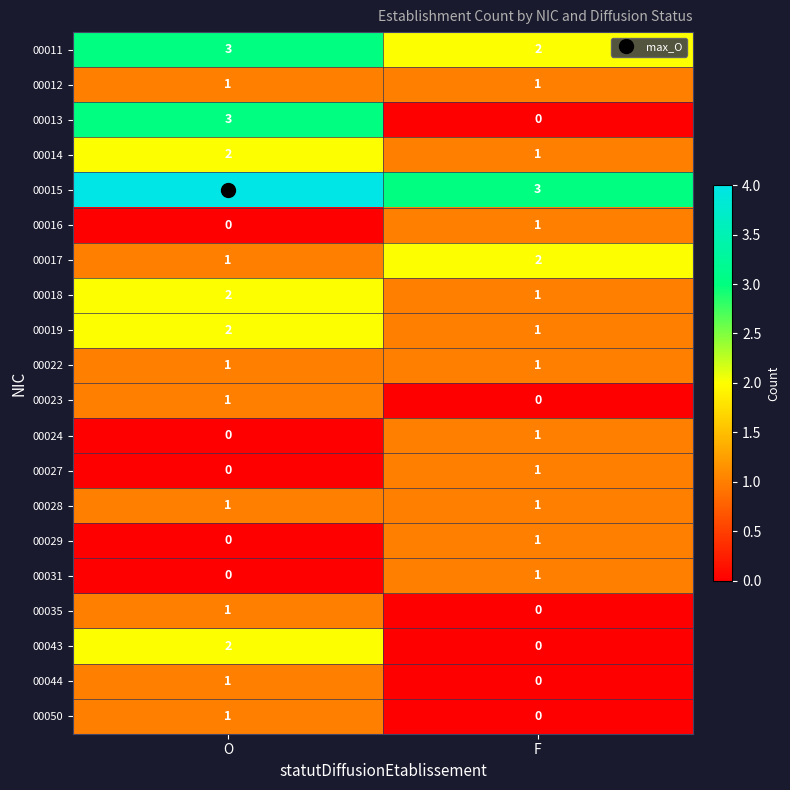

At which label does 00018 reach its peak?

O